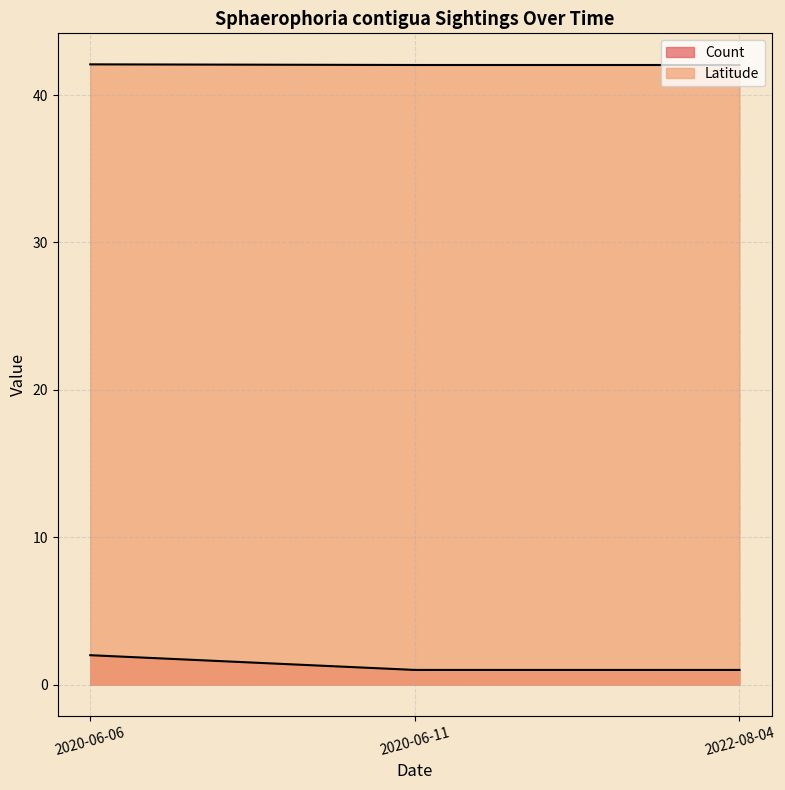

At which label is Count closest to 1?

2020-06-11